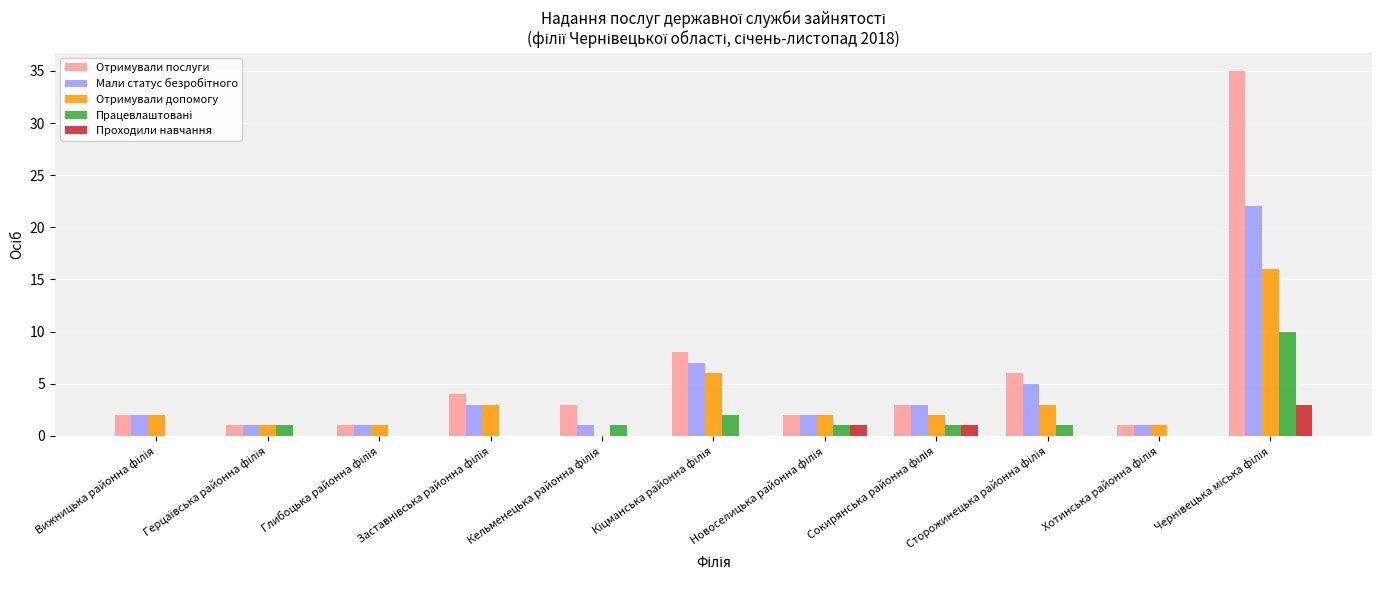

Which series has the largest total across all categories?

Отримували послуги